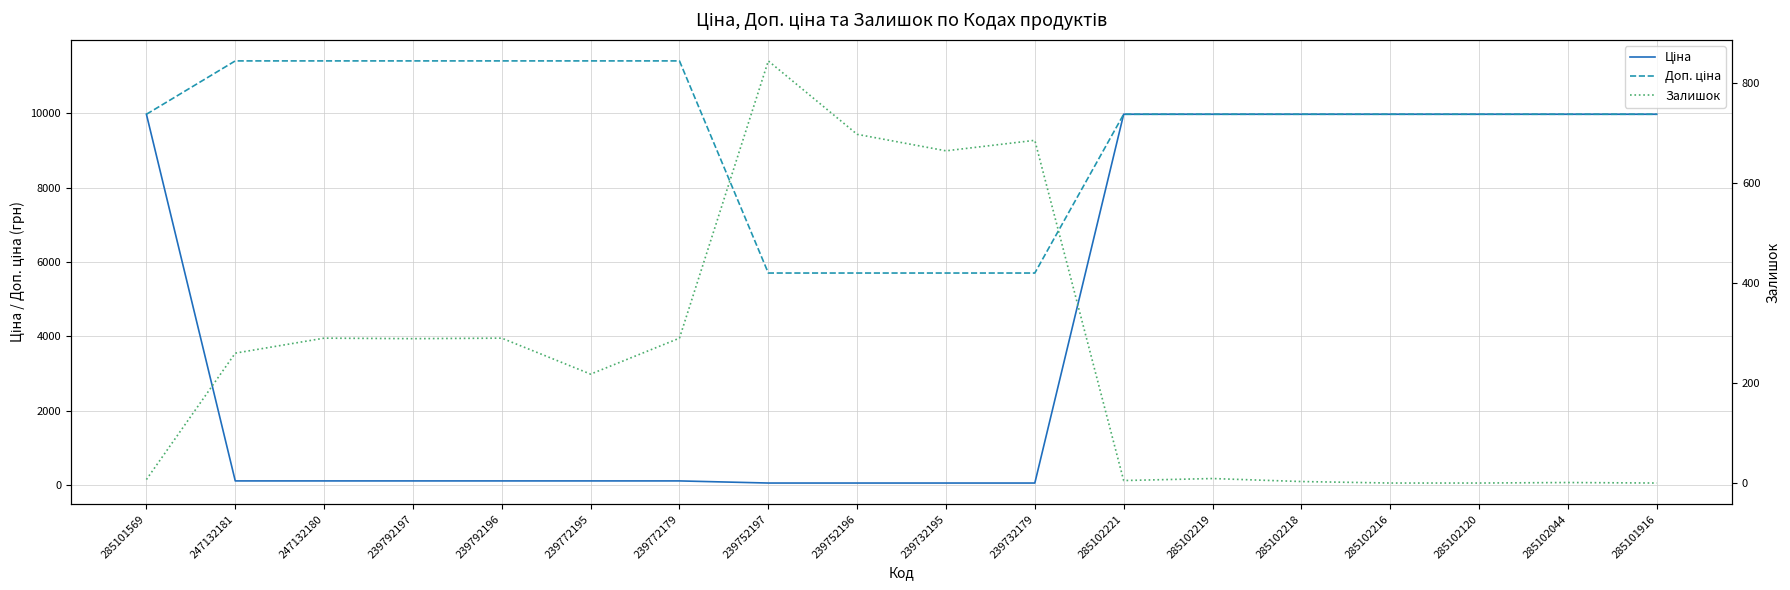

Reading right to left, list all the values displayed in this chart.

Ціна: 9975.0	9975.0	9975.0	9975.0	9975.0	9975.0	9975.0	57.0	57.0	57.0	57.0	114.1	114.1	114.1	114.1	114.1	114.1	9975.0
Доп. ціна: 9975.0	9975.0	9975.0	9975.0	9975.0	9975.0	9975.0	5705.0	5705.0	5705.0	5705.0	11410.0	11410.0	11410.0	11410.0	11410.0	11410.0	9975.0
Залишок: 0.0	1.0	0.0	0.0	3.0	9.0	5.0	686.0	665.0	698.0	845.0	290.0	218.0	290.0	289.0	290.0	260.0	7.0